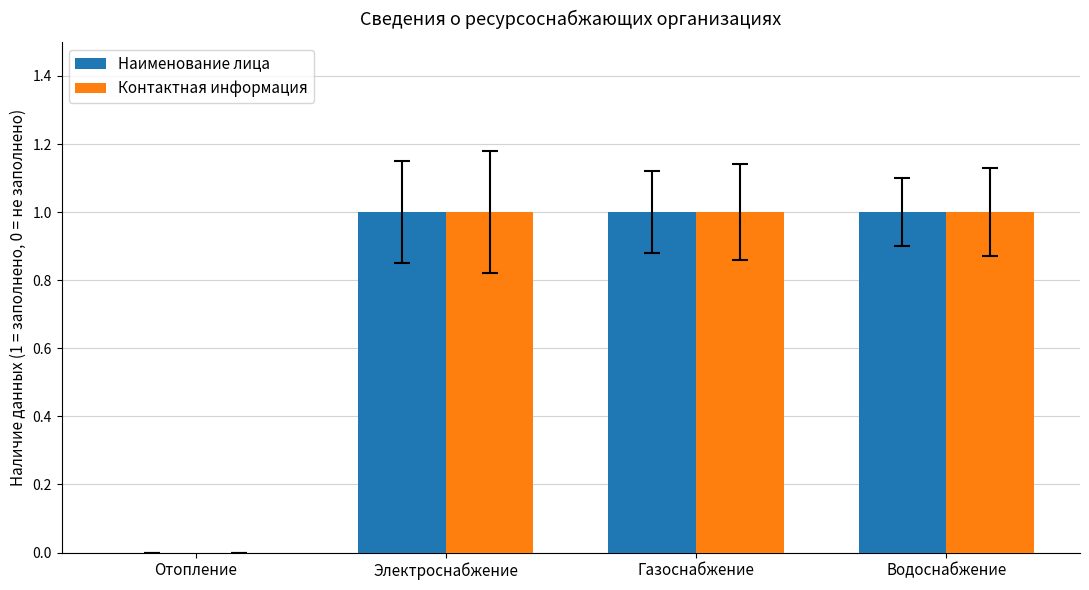

Is the value of Наименование лица at Газоснабжение greater than the value of Контактная информация at Отопление?

Yes